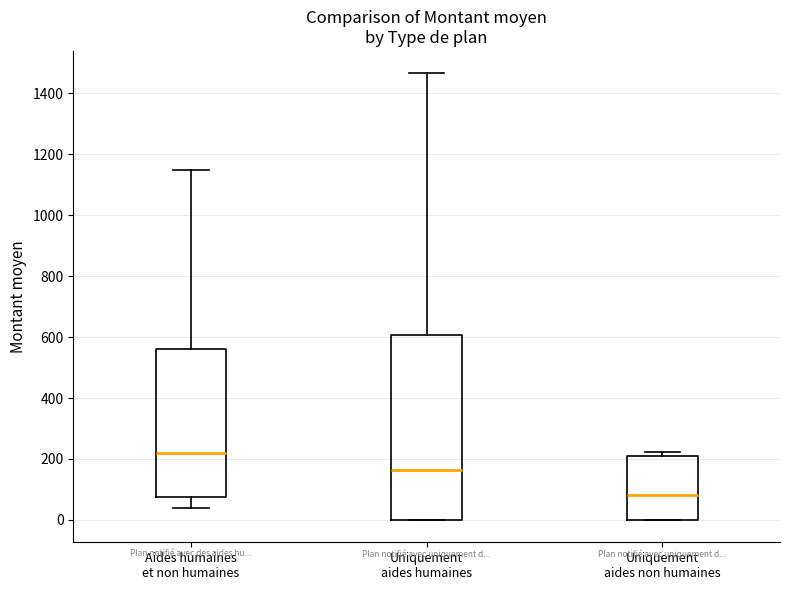

Which box's median line is the highest?

Aides humaines et non humaines